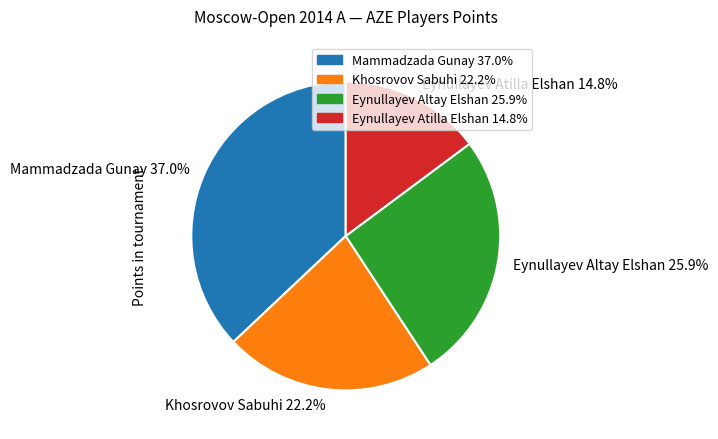

Does Khosrovov Sabuhi represent more than half of the total?

No